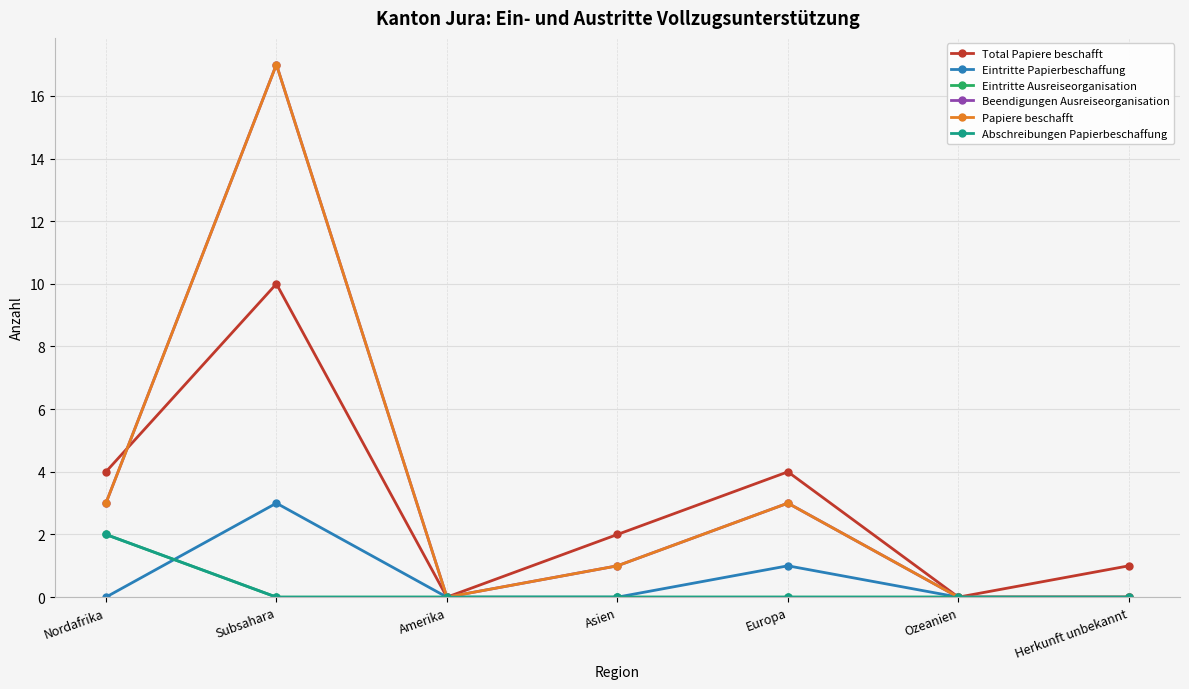

True or false: Papiere beschafft and Abschreibungen Papierbeschaffung intersect in this chart.

False